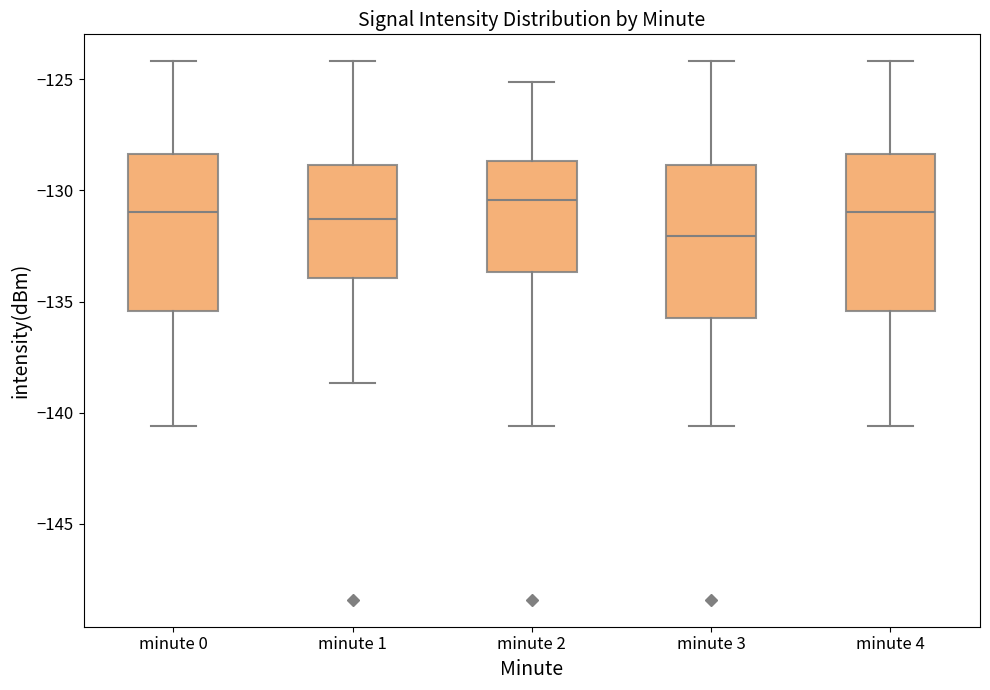

Reading left to right, transcribe this box plot: for each box, give where its median line is, the range the box spans, and where its two whiskers end, as read against the y-axis. The values are not printed on the chart, so give them approximately, as read against the axis.

minute 0: median -131.0, box -135.5 to -128.5, whiskers -140.5 to -124.0
minute 1: median -131.5, box -134.0 to -129.0, whiskers -138.5 to -124.0
minute 2: median -130.5, box -133.5 to -128.5, whiskers -140.5 to -125.0
minute 3: median -132.0, box -135.5 to -129.0, whiskers -140.5 to -124.0
minute 4: median -131.0, box -135.5 to -128.5, whiskers -140.5 to -124.0